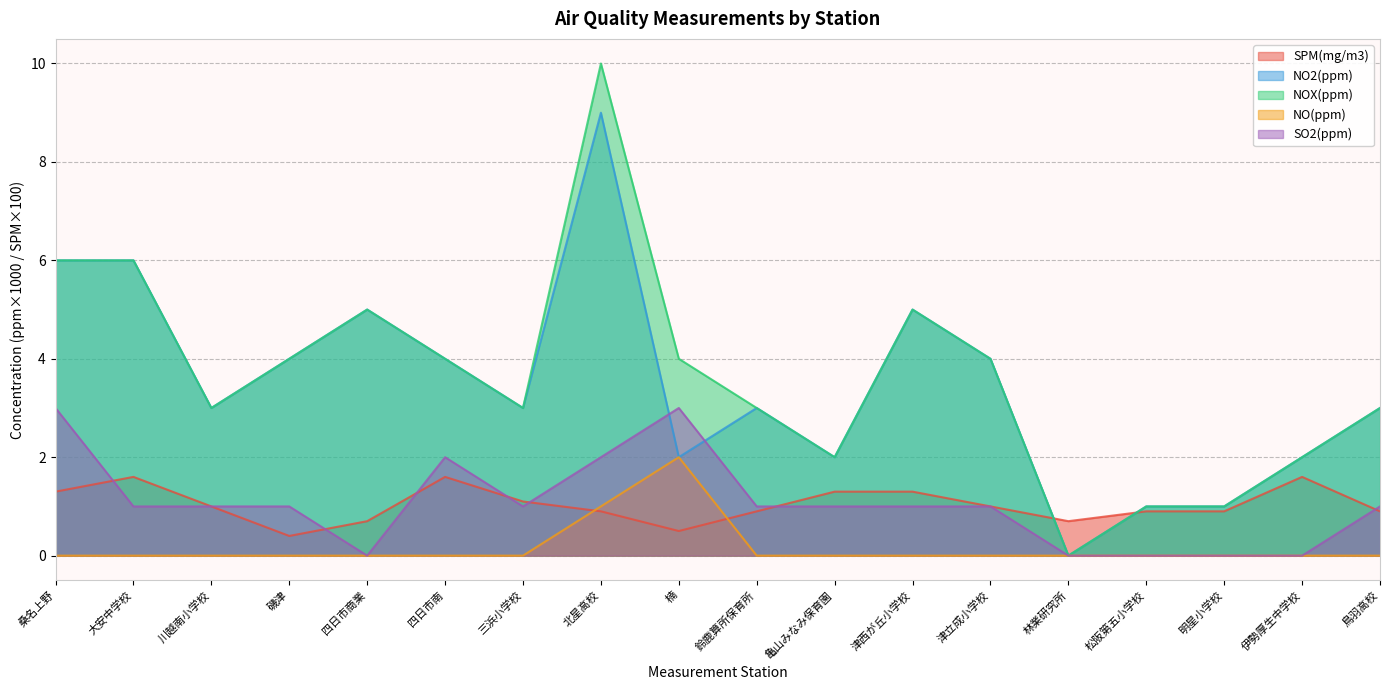

What is the label of the 12th point from the right?

三浜小学校